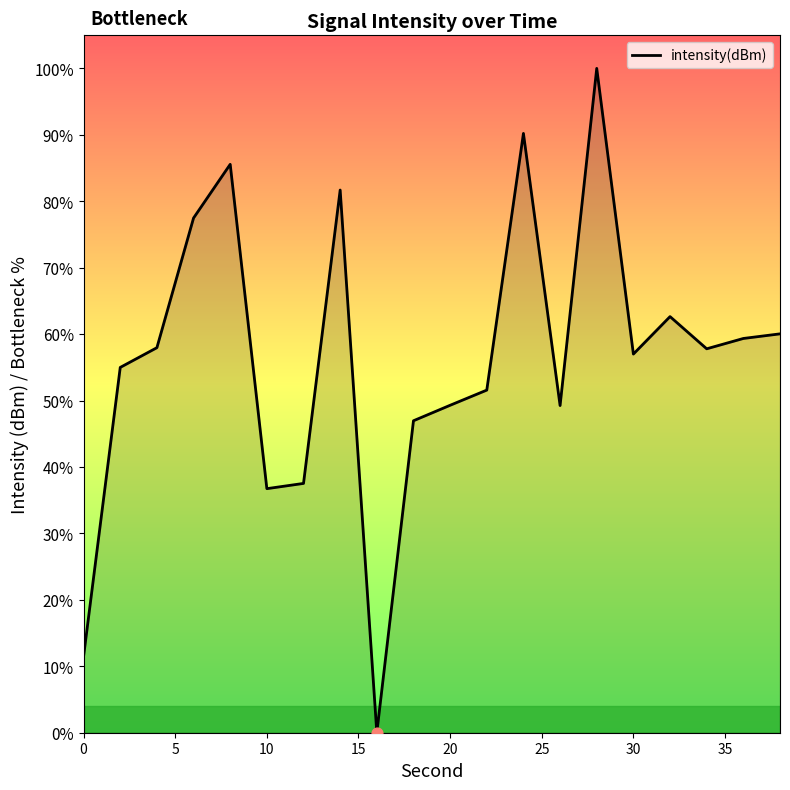

What is the maximum value shown in the chart?

100.0